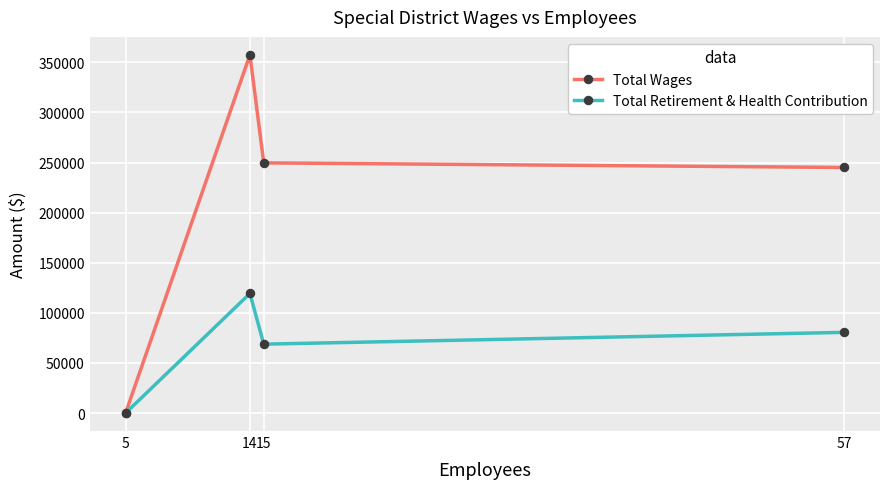

Is it true that Total Wages equals 354822 at 15?

False